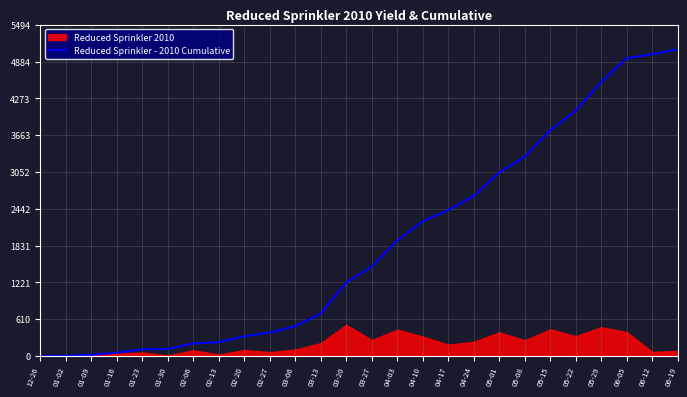

Where does the data first go above 1480?

04-03